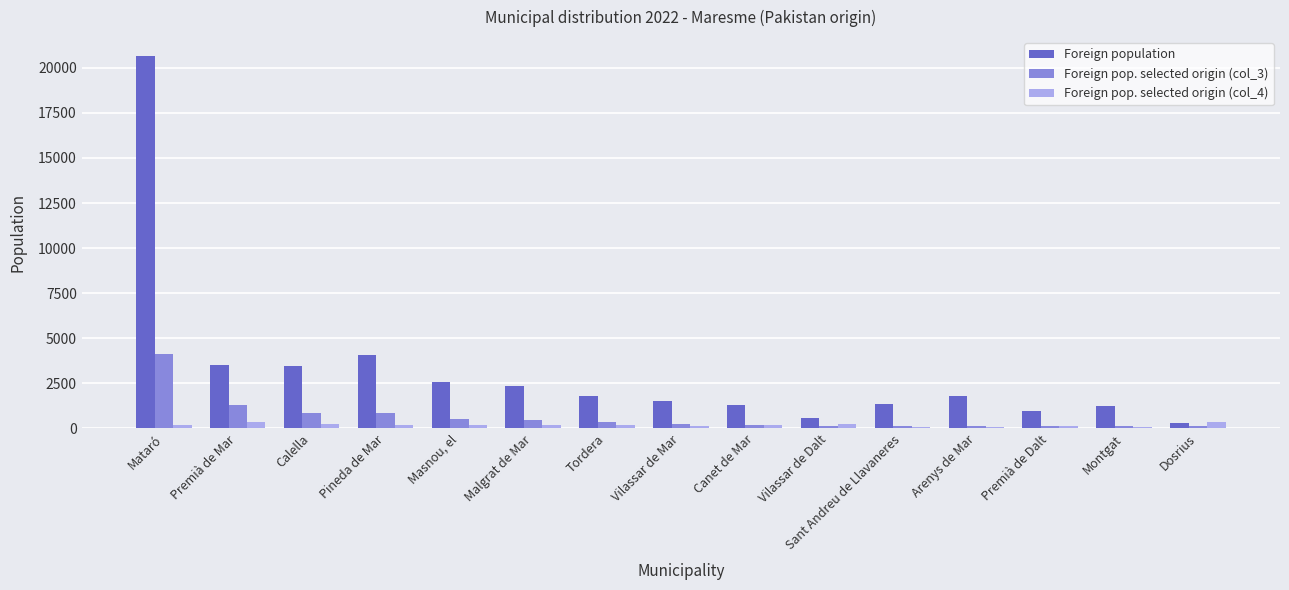

Rank the series by their average value, from highest to lowest.

Foreign population, Foreign pop. selected origin (col_3), Foreign pop. selected origin (col_4)